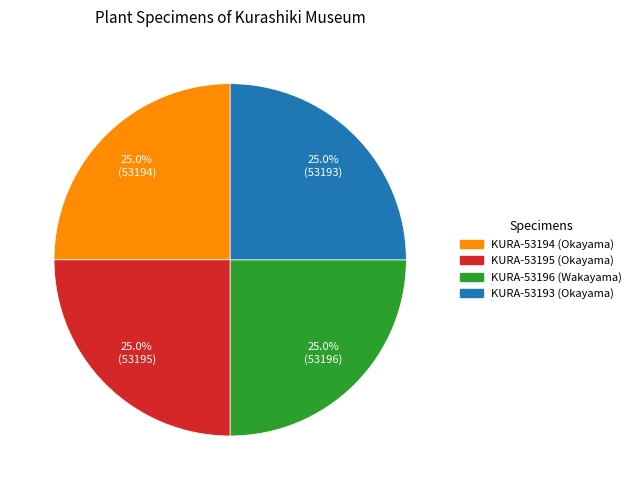

What portion of the pie excludes KURA-53195 (Okayama)?

75.0%